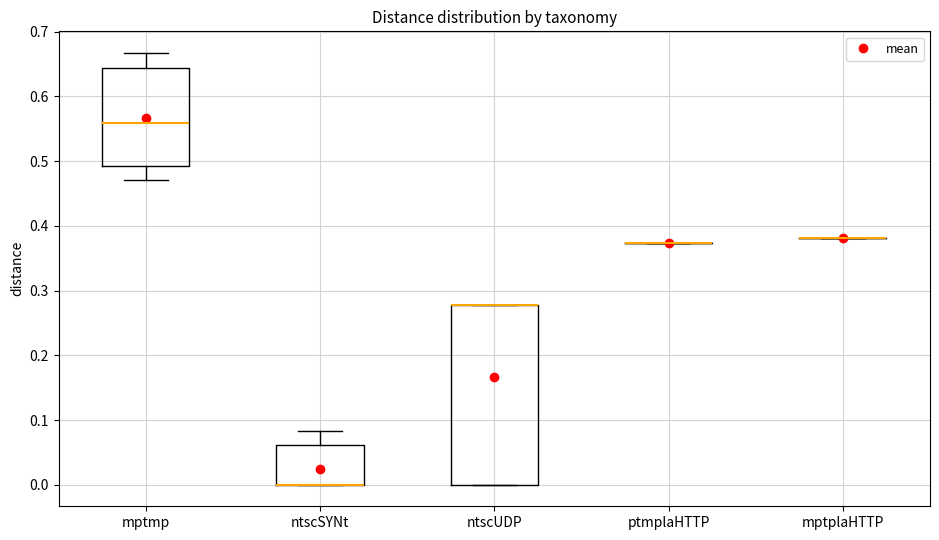

Comparing the boxes themselves (not the whiskers), which one is the tallest?

ntscUDP